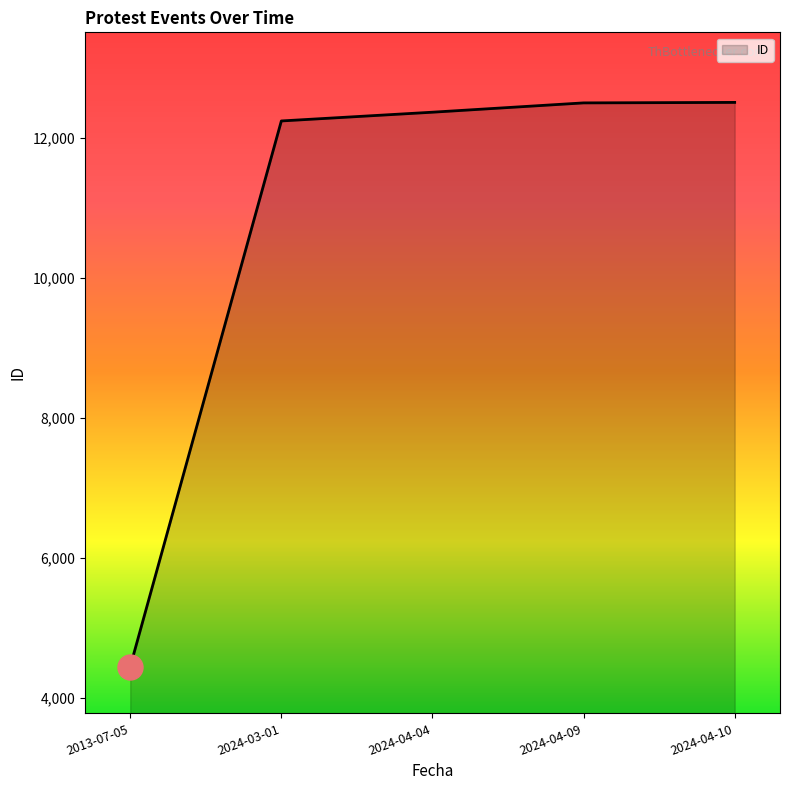

What is the smallest value displayed?

4452